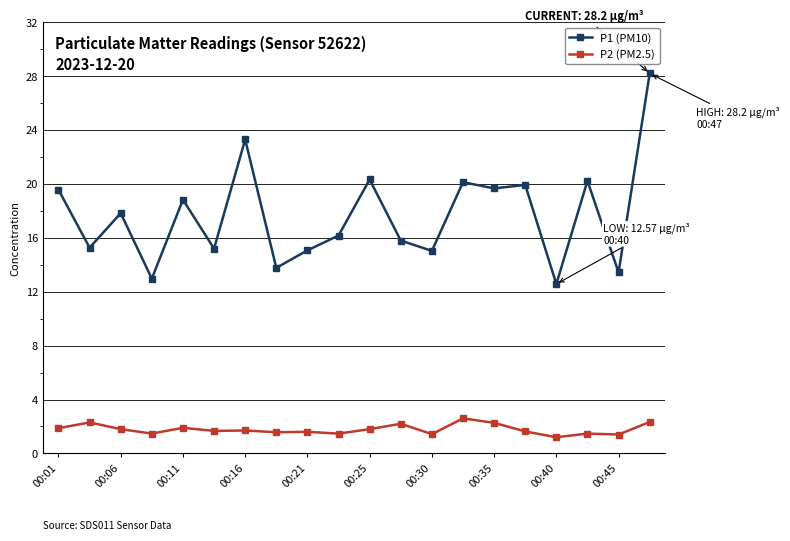

How many interior local peaks does the P1 (PM10) series have?

7